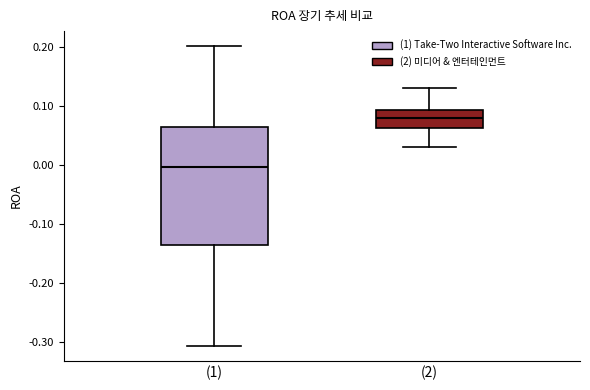

Reading left to right, read every box against the y-axis: the position of its median line, the range the box covers, and the ends of its whiskers. The values are not printed on the chart, so give them approximately, as read against the axis.

(1): median 0.00, box -0.14 to 0.06, whiskers -0.31 to 0.20
(2): median 0.08, box 0.06 to 0.09, whiskers 0.03 to 0.13